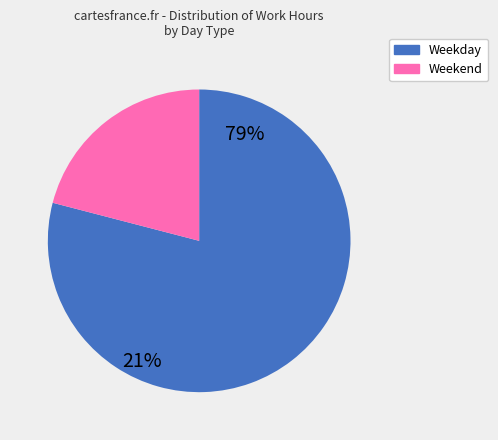

How many segments does this pie chart have?

2